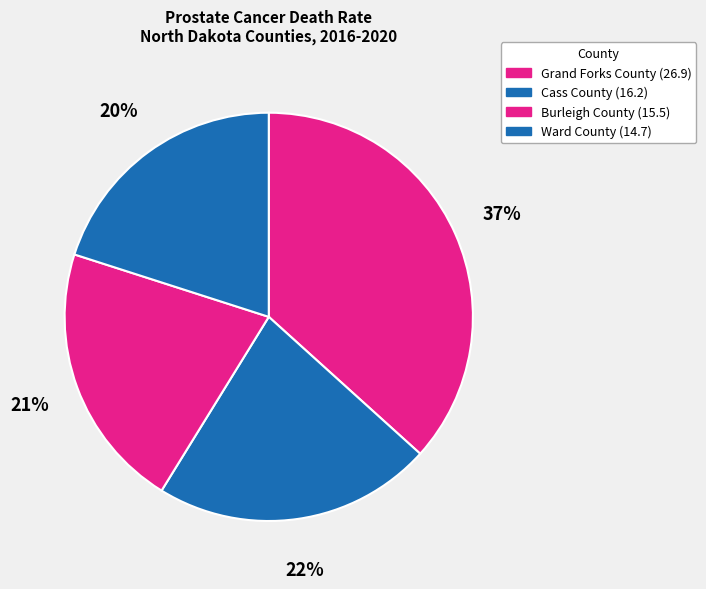

Does Grand Forks County account for over 50% of the chart?

No